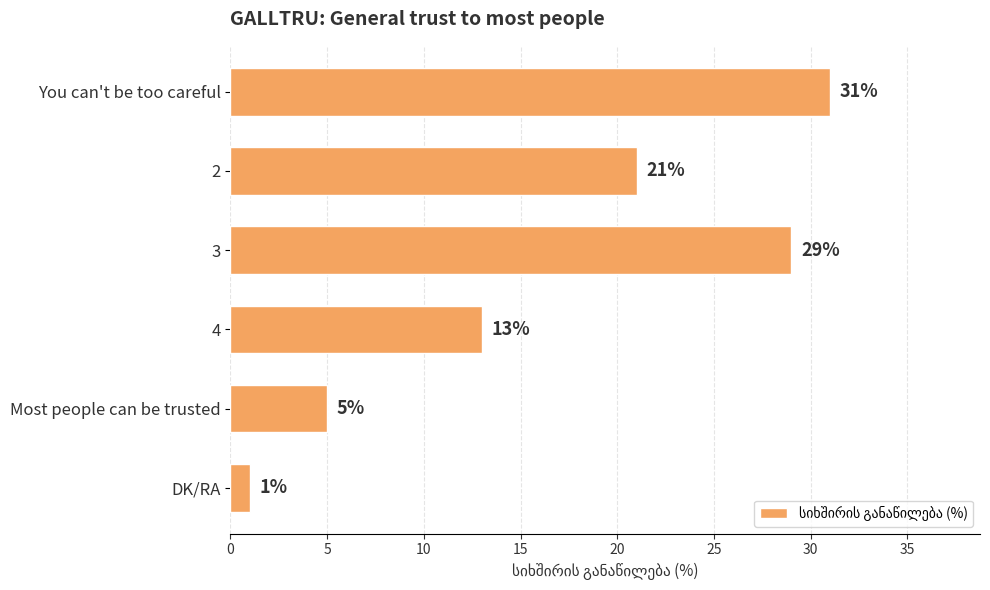

What is the label of the 4th bar from the bottom?

3